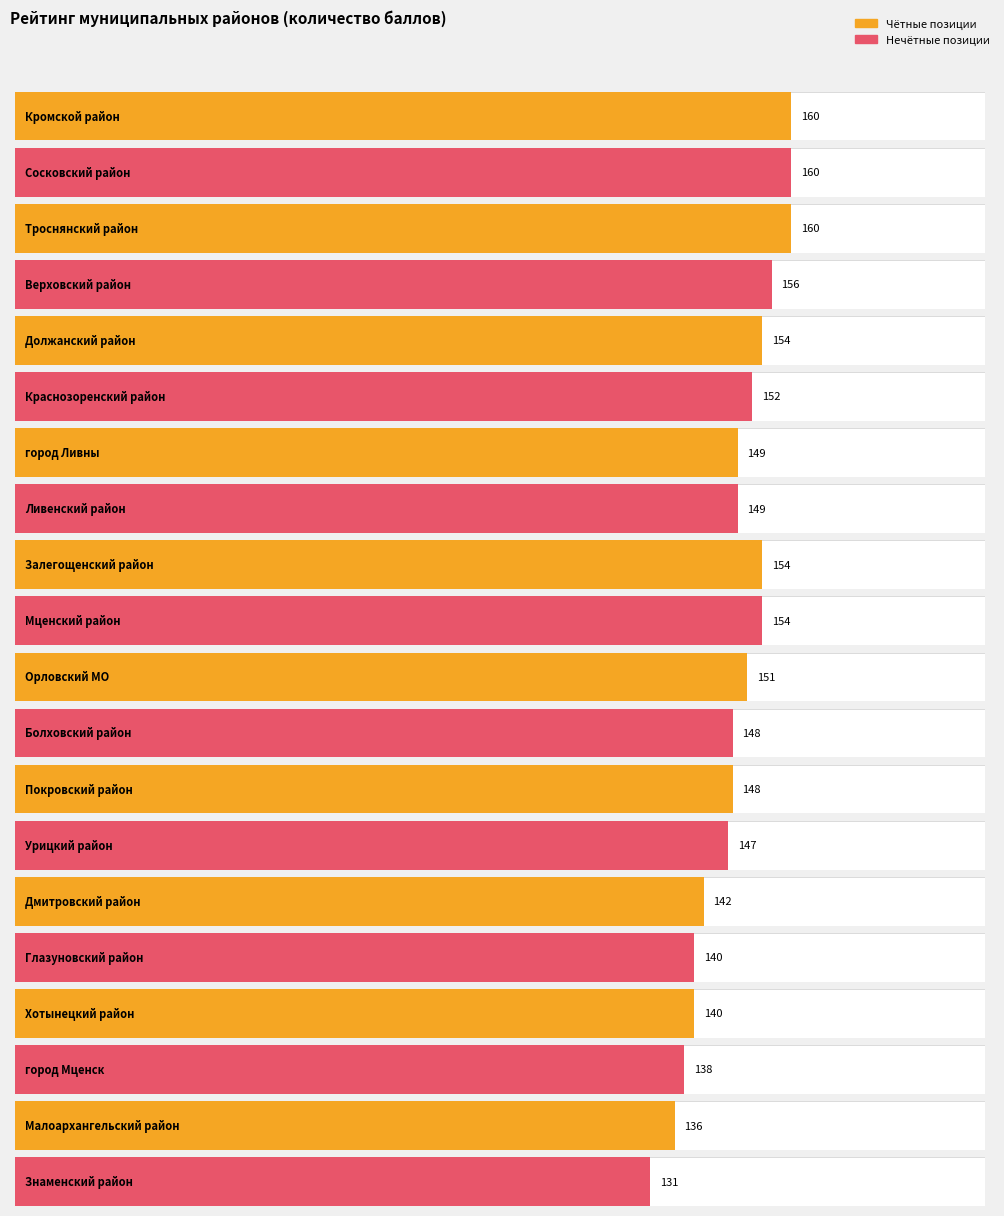

How many bars are there in total?

20